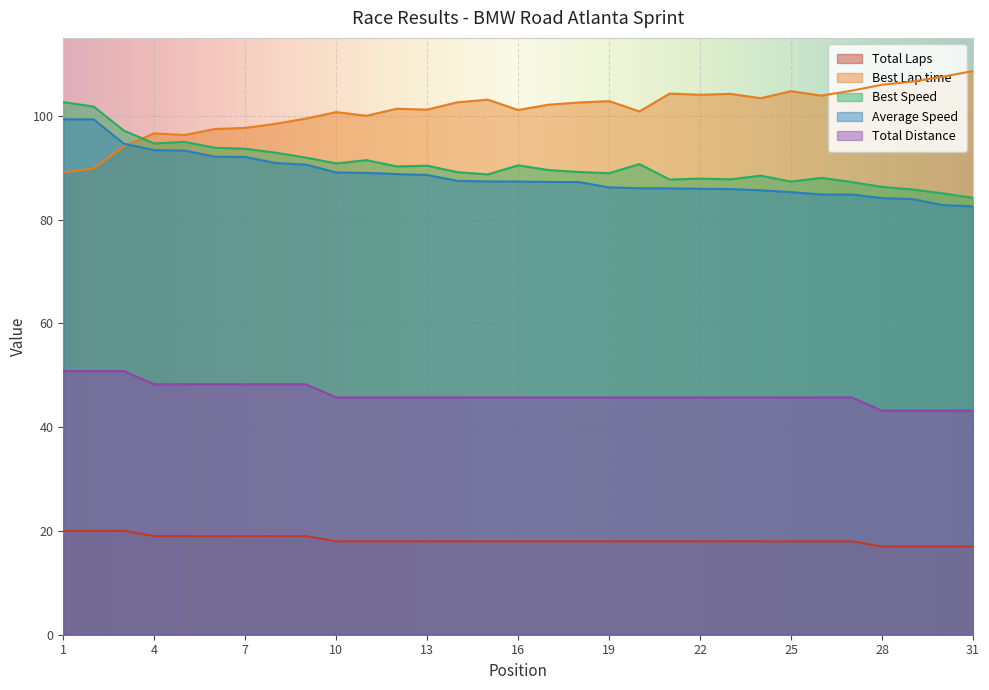

The value of Total Laps at 16 is 32.0. True or false?

False